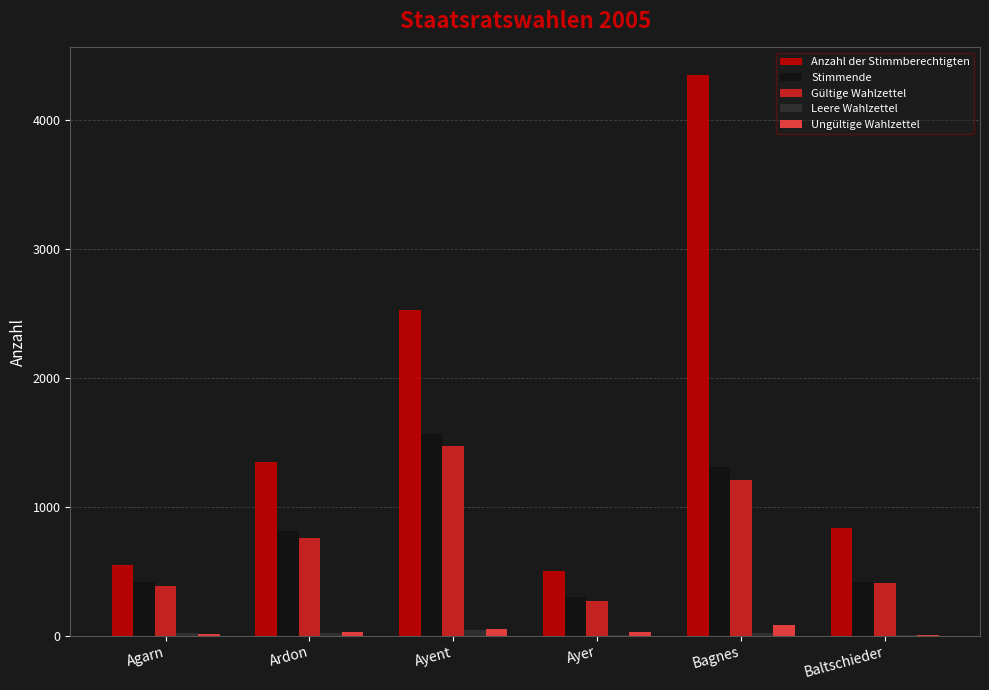

The Gültige Wahlzettel series shows 509 at Ayent. True or false?

False